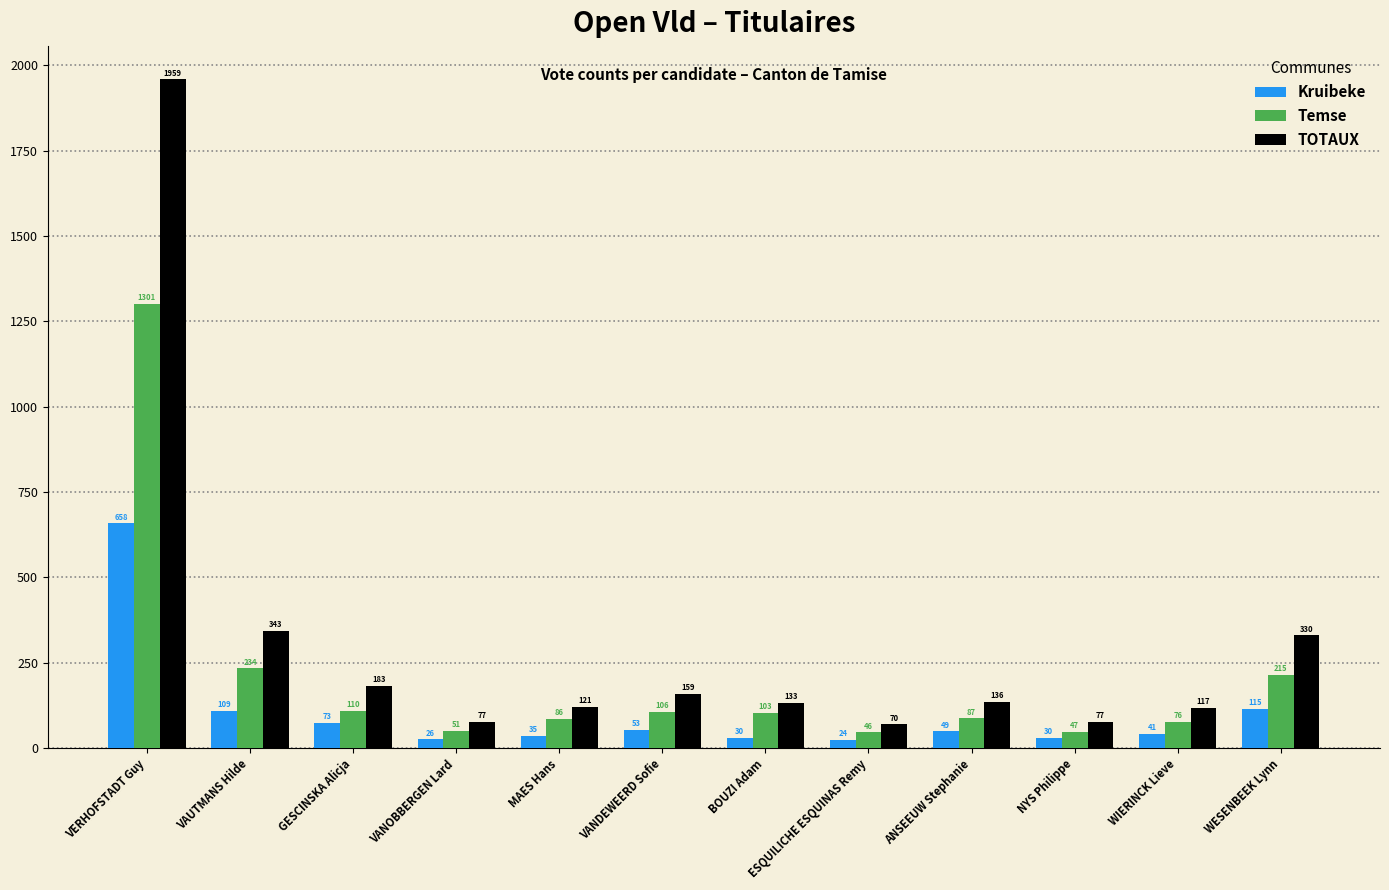

What position from the left is WIERINCK Lieve?

11